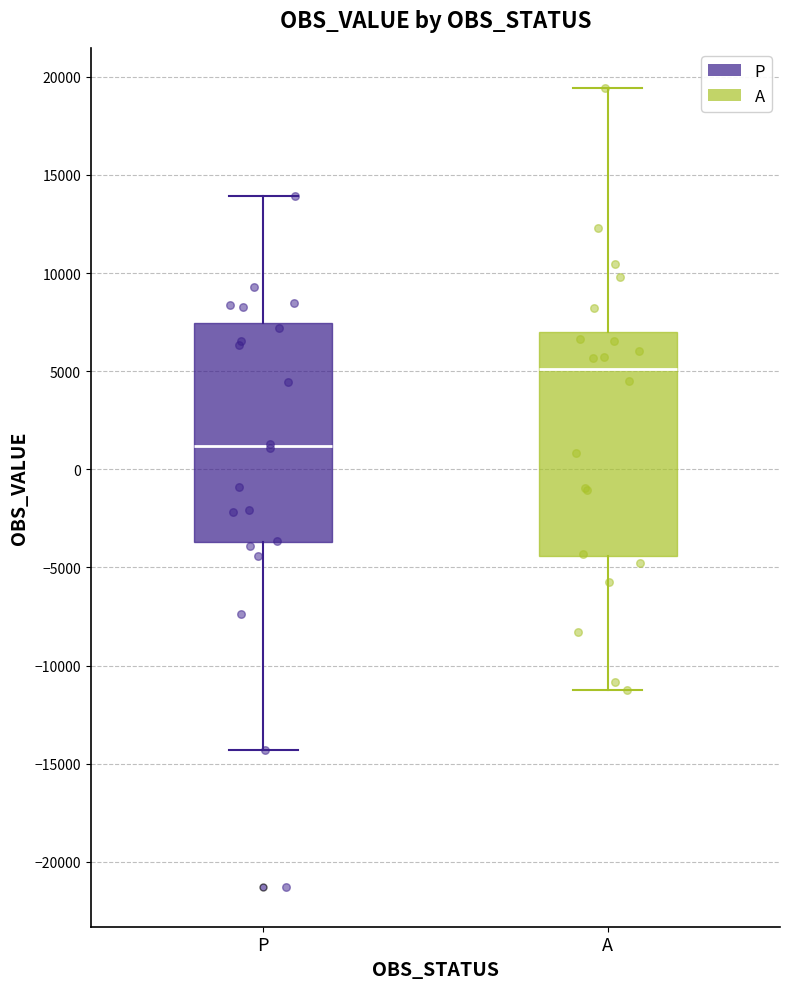

Reading left to right, read every box against the y-axis: the position of its median line, the range the box covers, and the ends of its whiskers. The values are not printed on the chart, so give them approximately, as read against the axis.

P: median 1000, box -3500 to 7500, whiskers -14500 to 14000
A: median 5000, box -4500 to 7000, whiskers -11500 to 19500